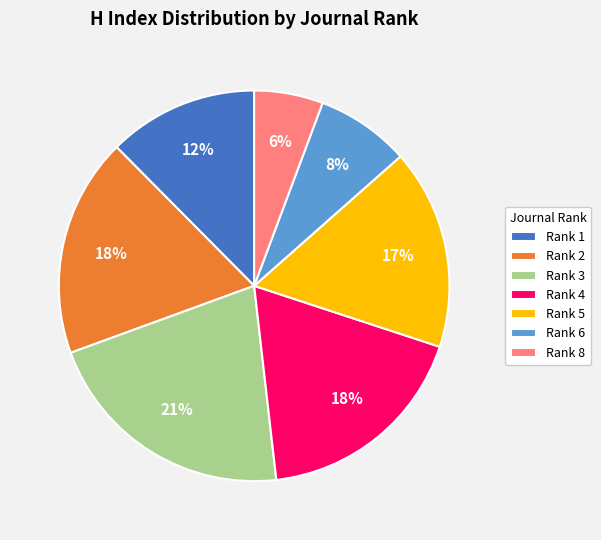

Approximately how many times larger is the value at Rank 1 compared to Rank 4?

0.7